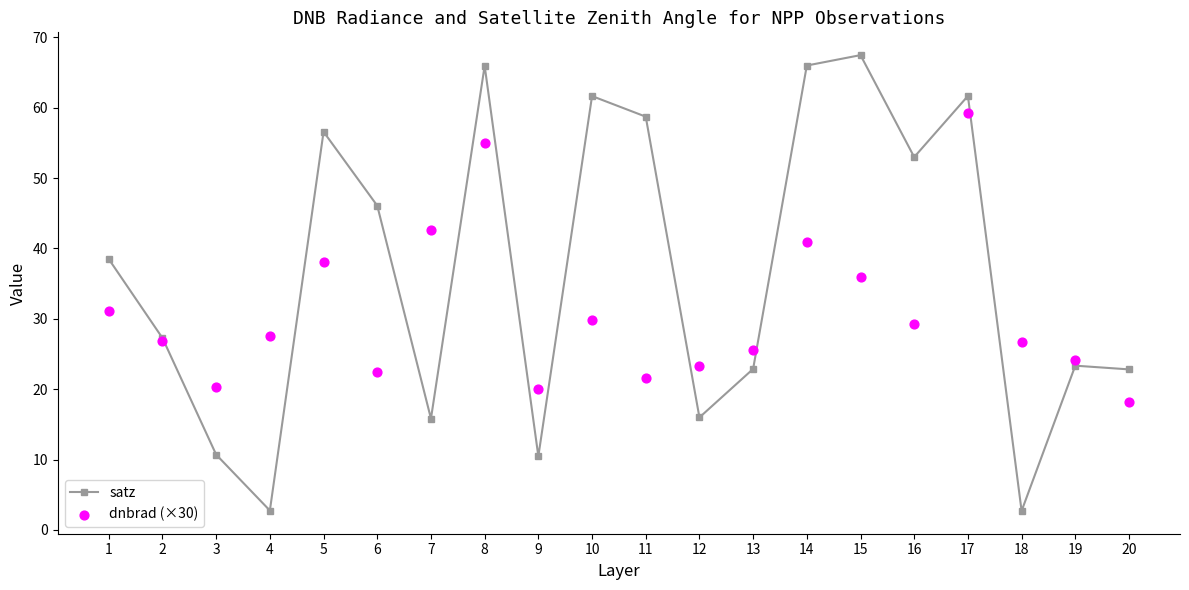

Which series contains the highest Y value?

satz